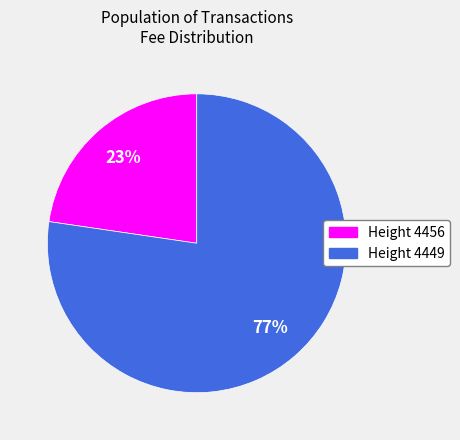

Is there a majority slice in this chart?

Yes